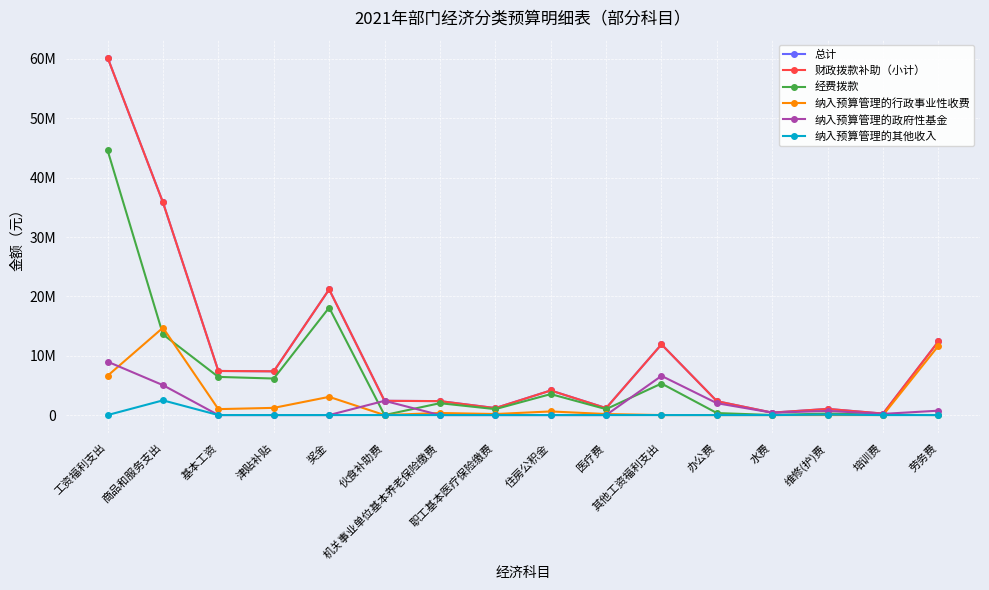

Is this an area chart (filled region under the line)?

No